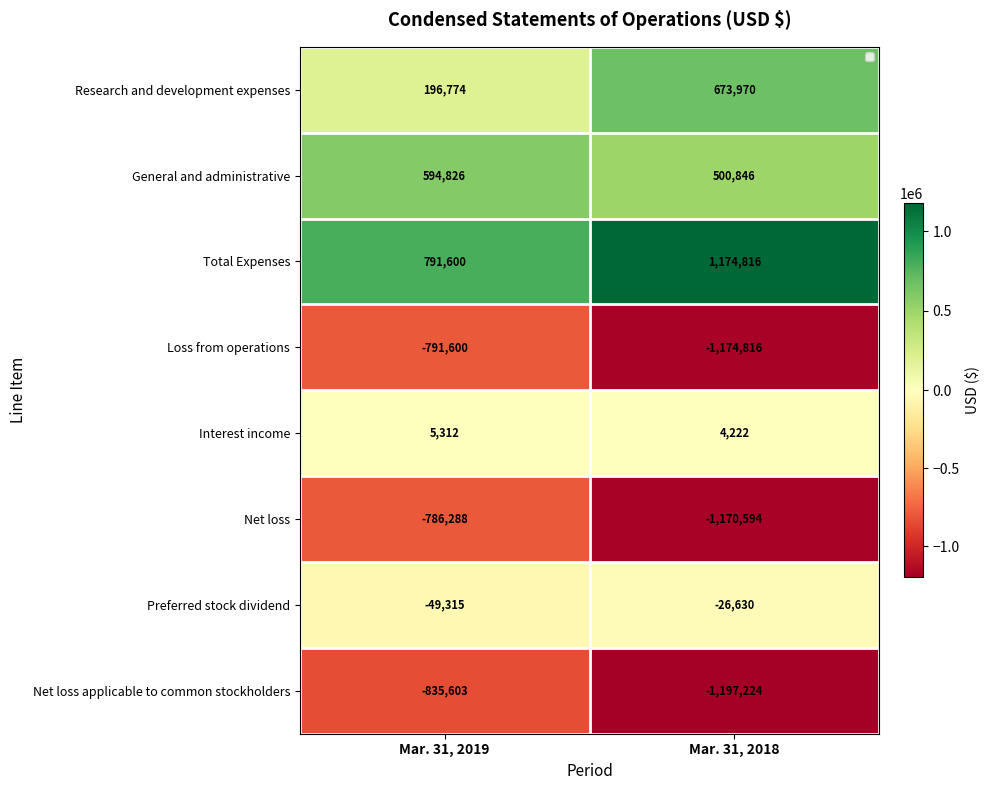

What is the difference between the Preferred stock dividend values at Mar. 31, 2019 and Mar. 31, 2018?

22685